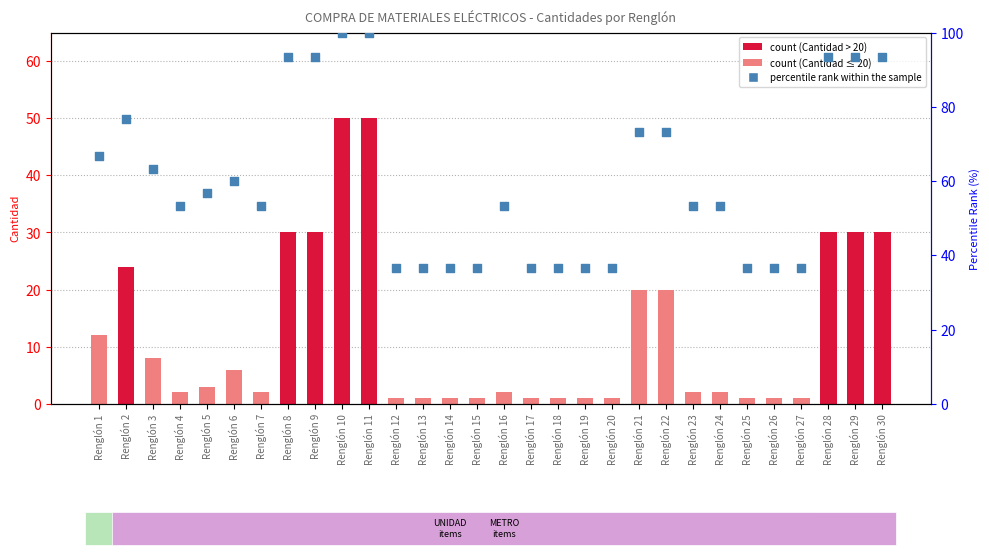

At which category is the sum across all series the highest?

Renglón 10